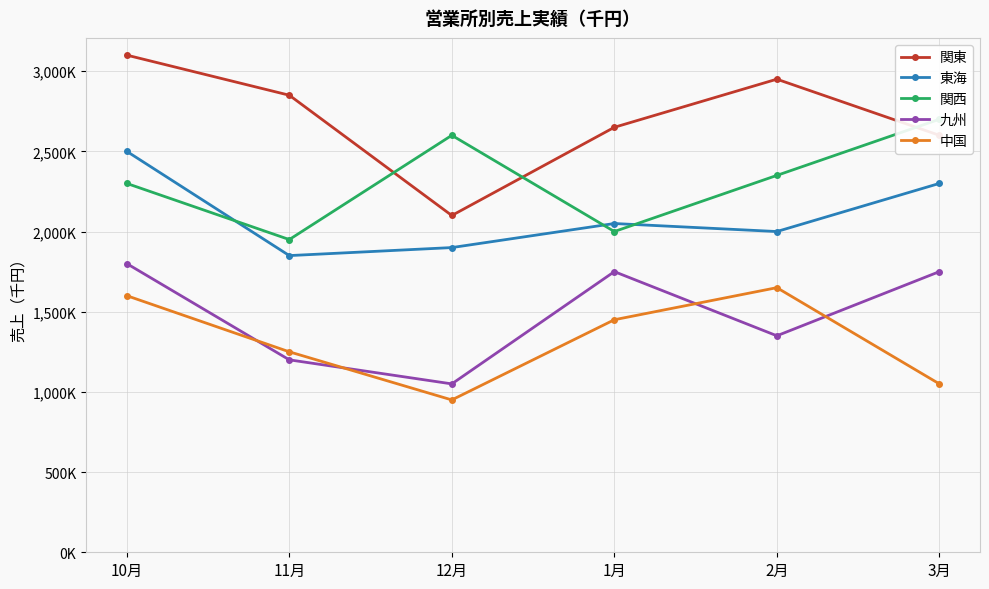

What is the difference between the maximum and minimum values in the 関東 series?

1000000